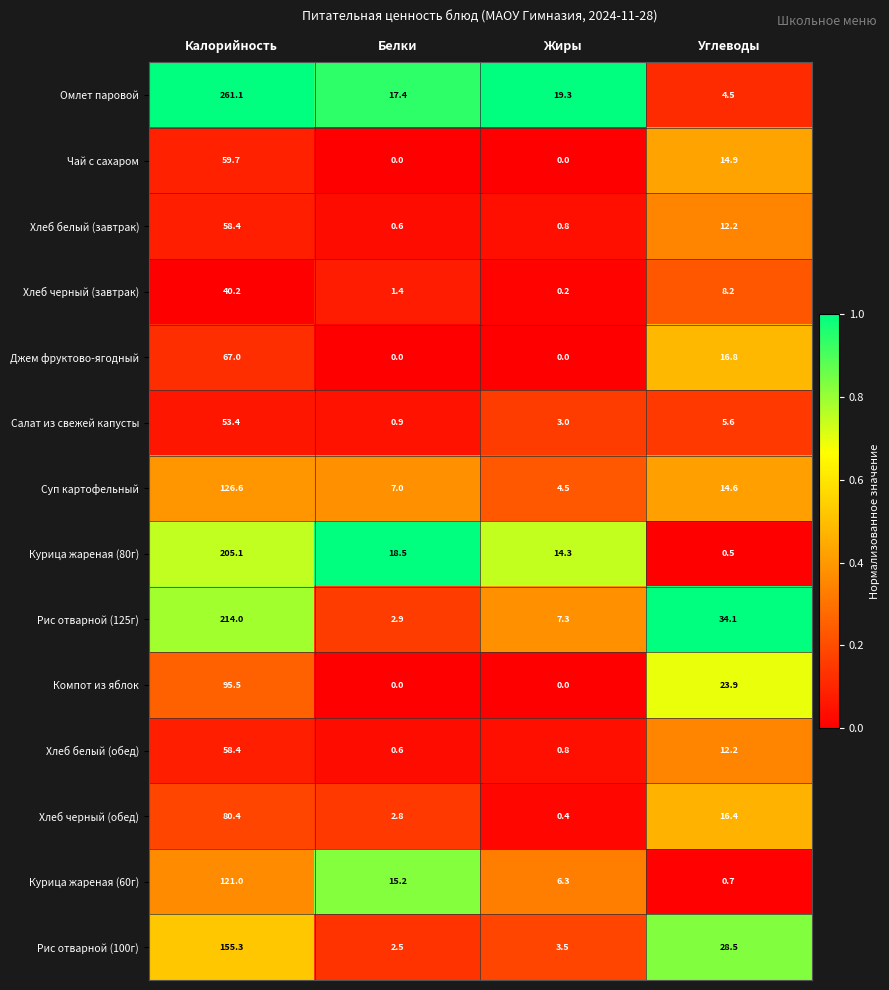

What is the difference between the second highest and second lowest values in the Курица жареная (80г) series?

4.2